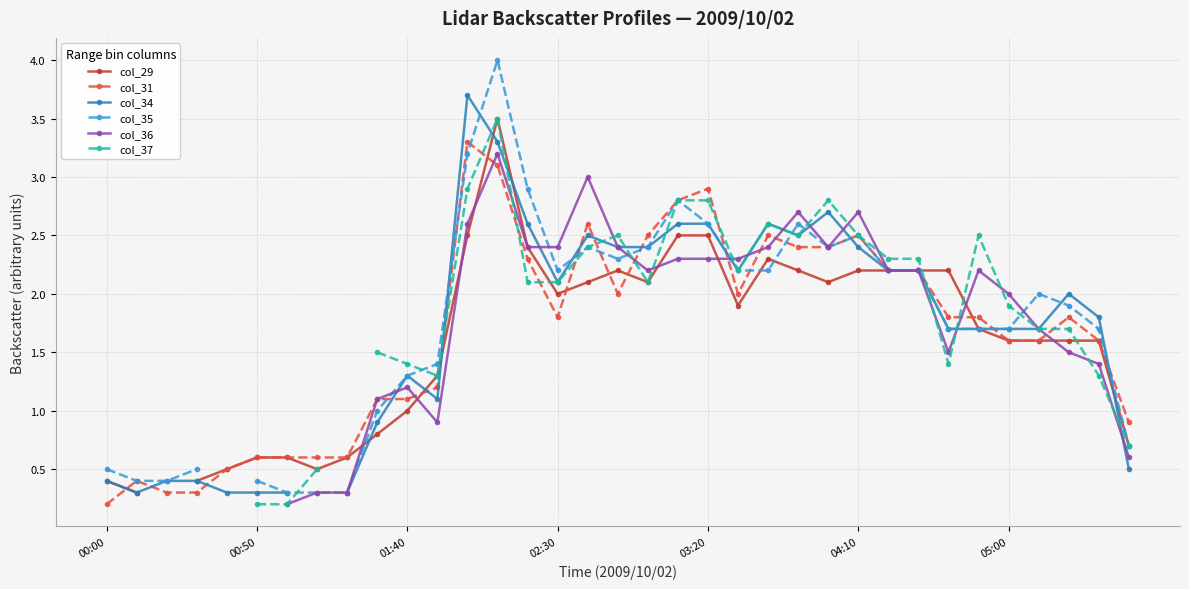

At which label does col_31 reach its minimum?

00:00